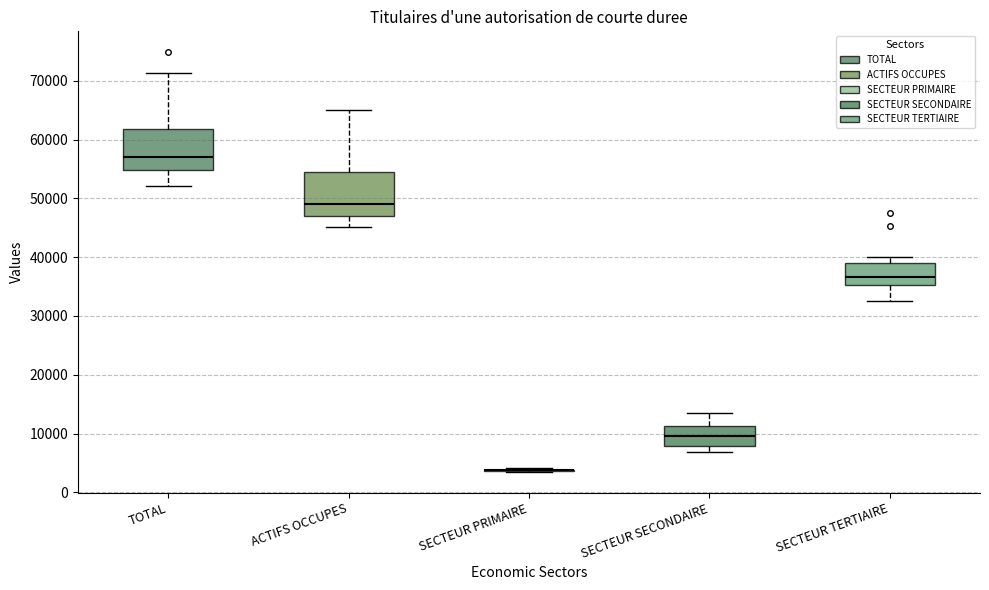

Reading left to right, read every box against the y-axis: the position of its median line, the range the box covers, and the ends of its whiskers. The values are not printed on the chart, so give them approximately, as read against the axis.

TOTAL: median 57000, box 55000 to 62000, whiskers 52000 to 71000
ACTIFS OCCUPES: median 49000, box 47000 to 55000, whiskers 45000 to 65000
SECTEUR PRIMAIRE: box collapsed to a line at 4000, whiskers 3000 to 4000
SECTEUR SECONDAIRE: median 10000, box 8000 to 11000, whiskers 7000 to 14000
SECTEUR TERTIAIRE: median 37000, box 35000 to 39000, whiskers 33000 to 40000